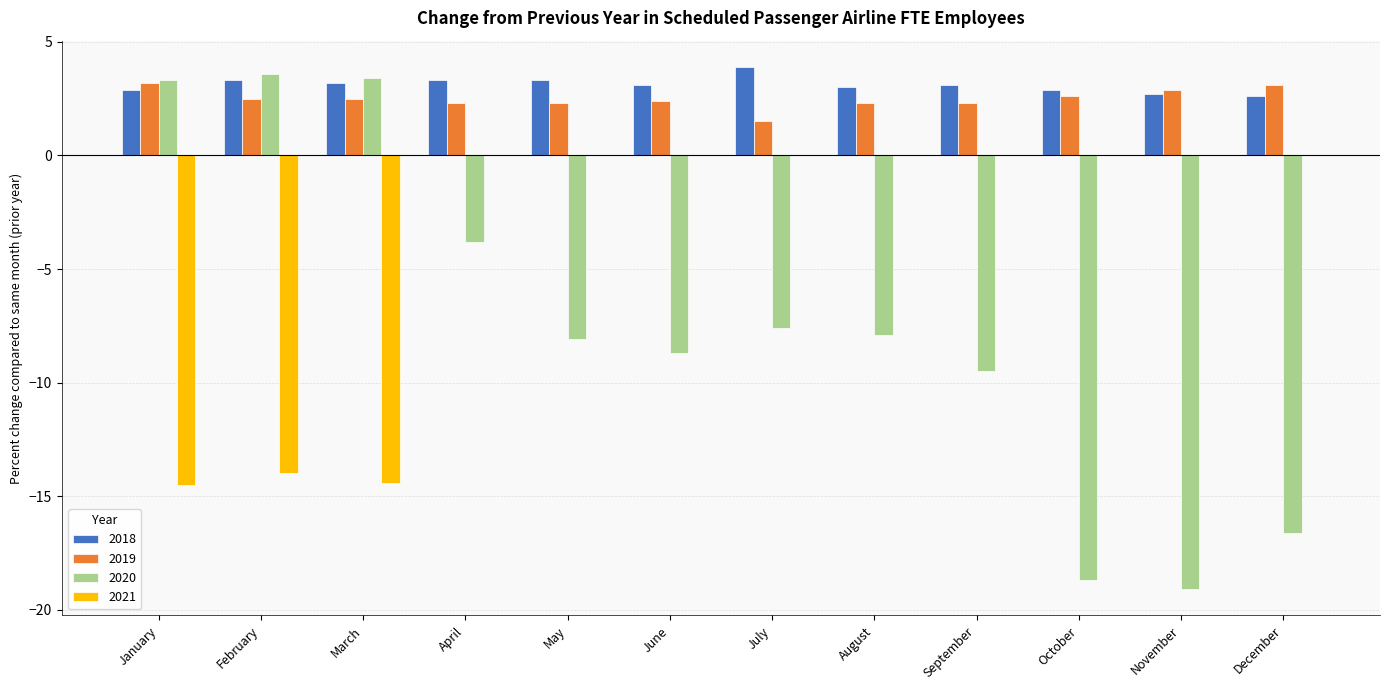

What is the sum of all 2019 values?

29.9